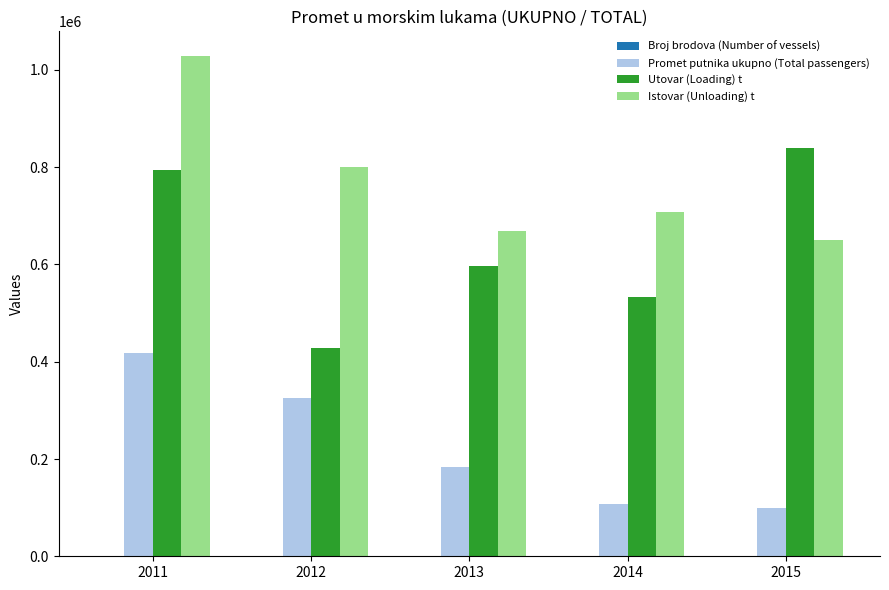

The Promet putnika ukupno (Total passengers) series shows 107814 at 2014. True or false?

True